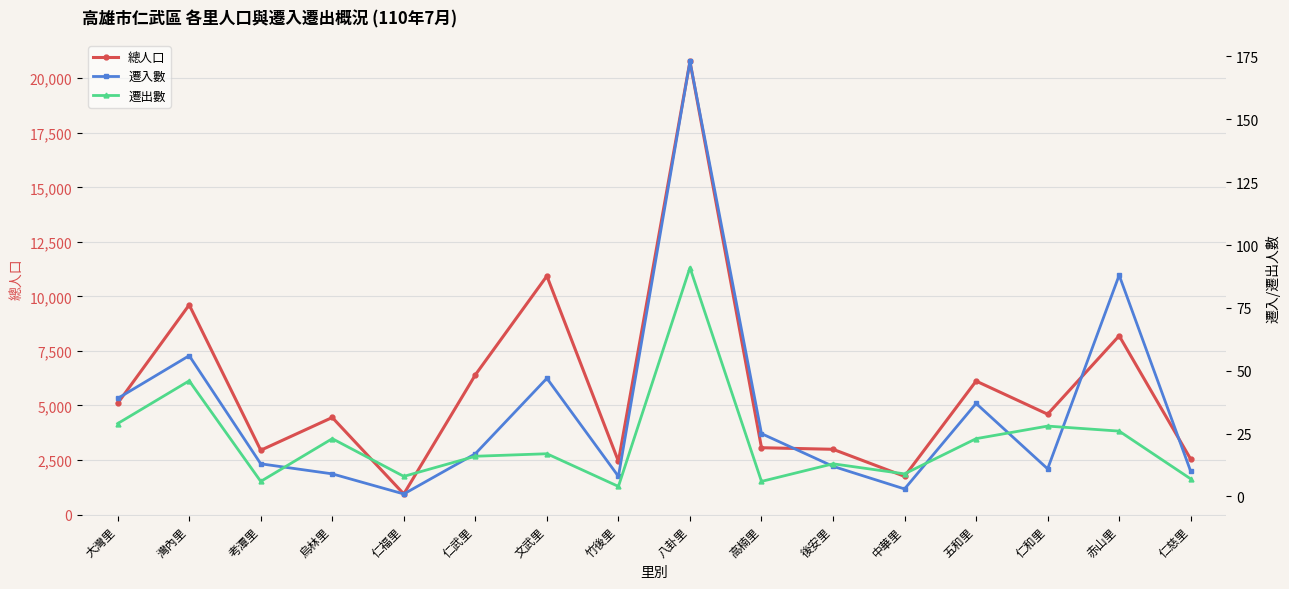

At which category does 總人口 reach its first local peak?

灣內里